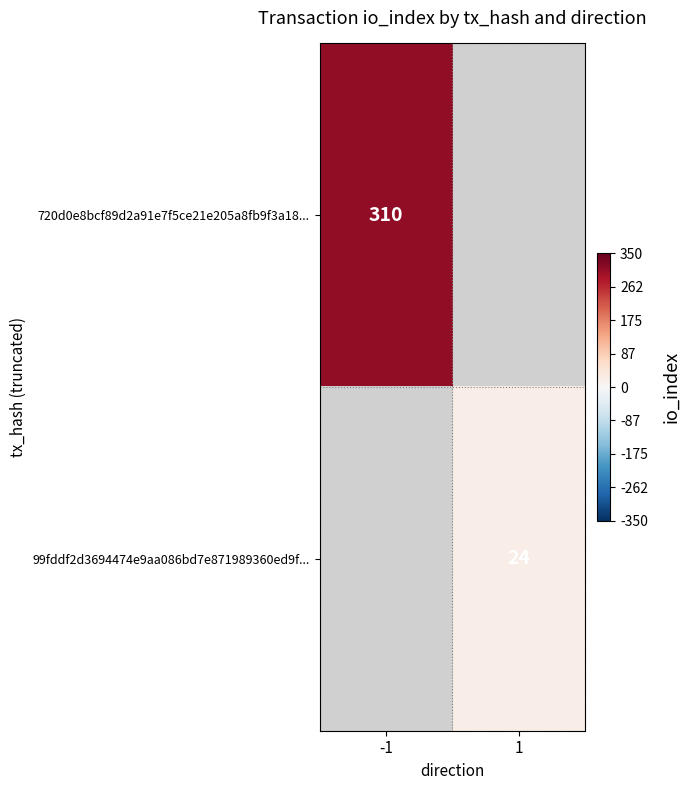

True or false: 720d0e8bcf89d2a91e7f5ce21e205a8fb9f3a18... has a value of 310 at -1.

True